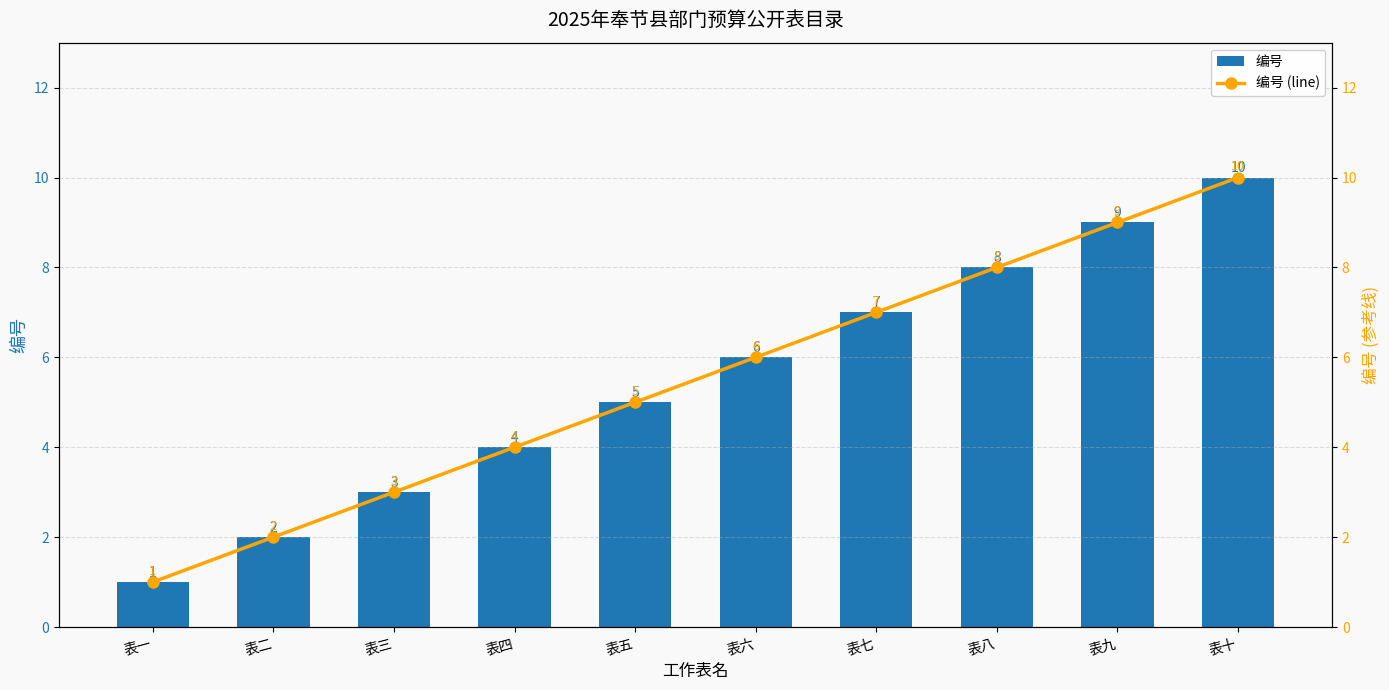

What position from the left is 表八?

8